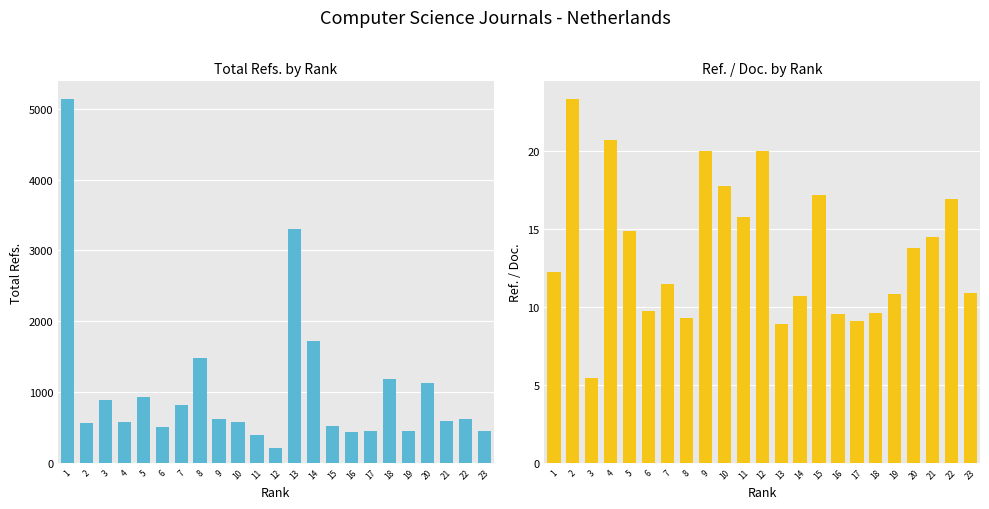

What is the total value across all series at 19?

456.8